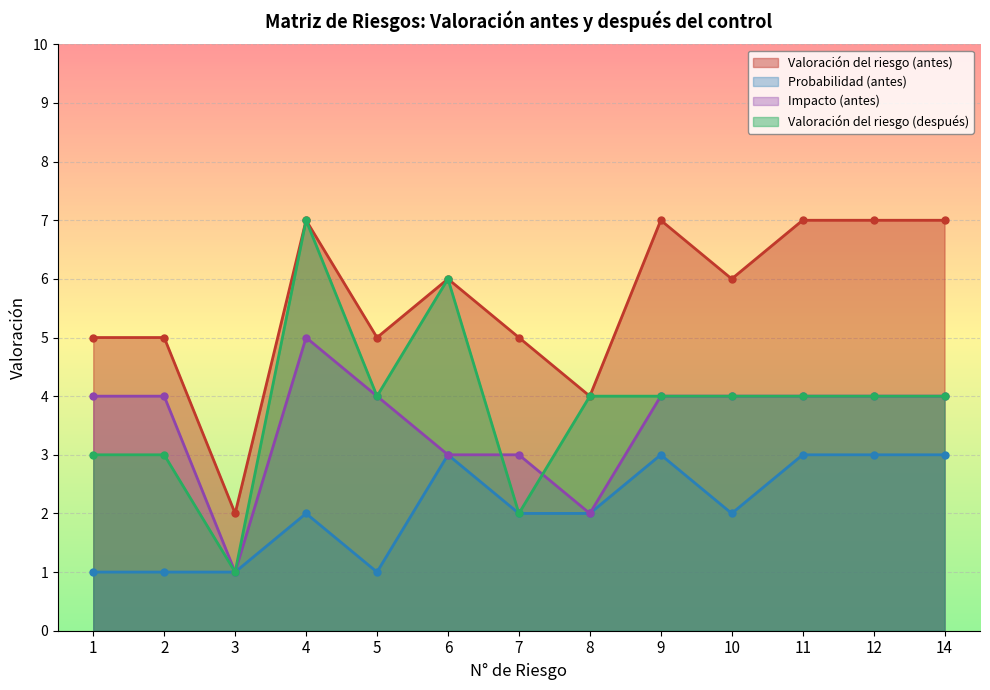

How many data points in Impacto (antes) are above 4?

1